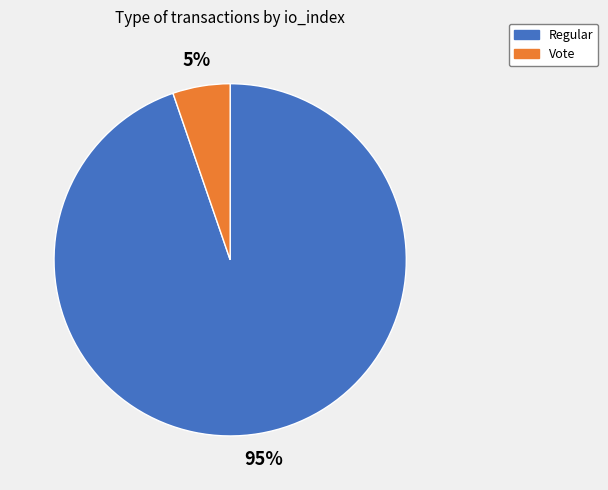

To the nearest percent, what is the average slice percentage?

50%